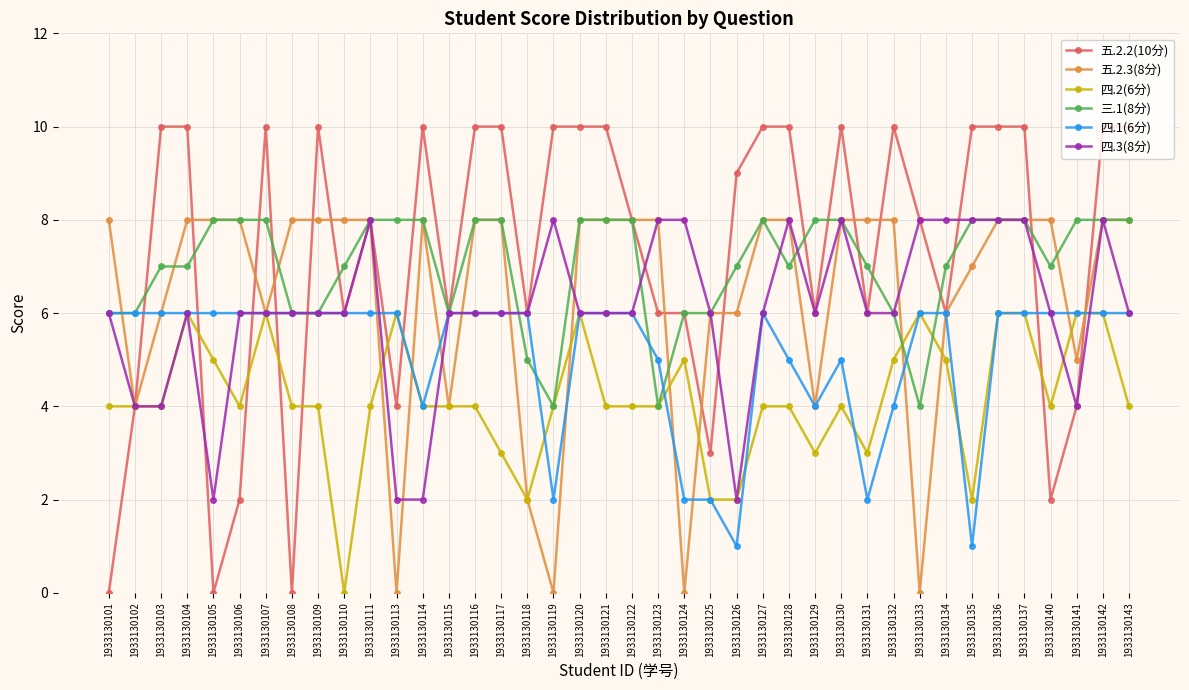

The value of 四.3(8分) at 1933130125 is 6. True or false?

True